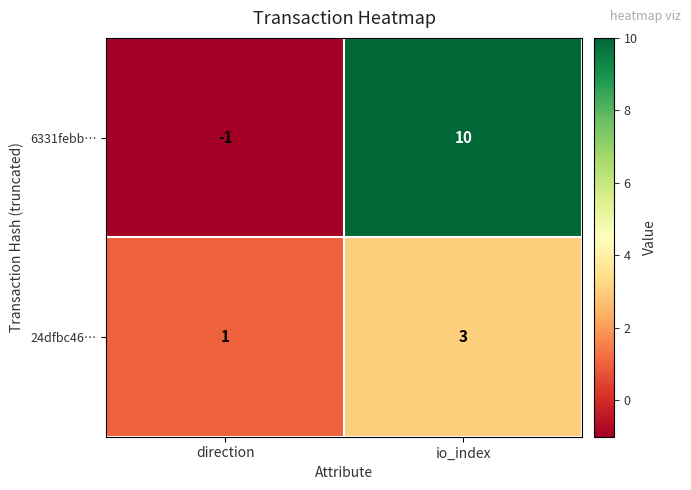

What is the spread (max minus min) of values at io_index?

7